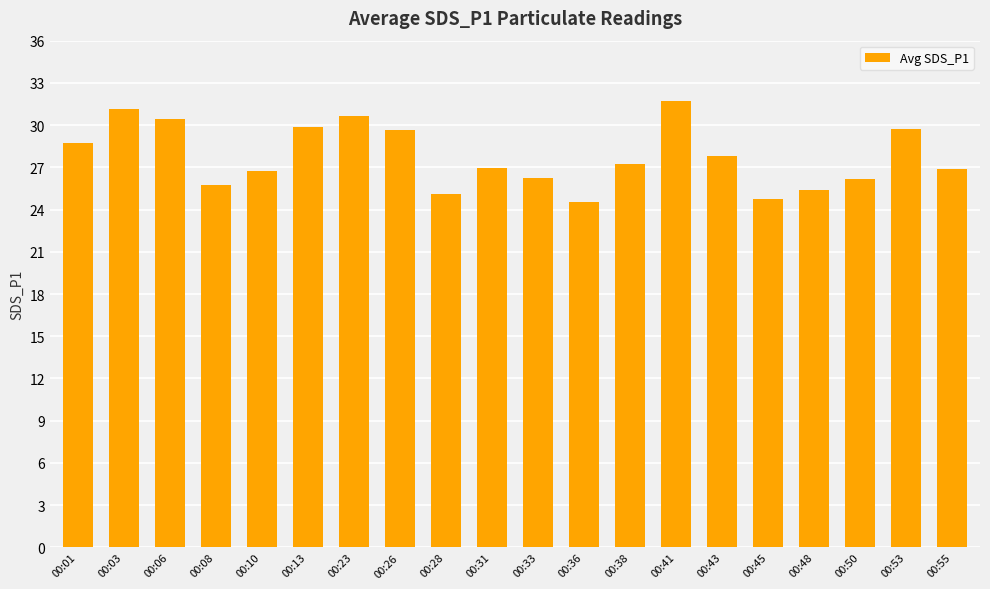

How many bars are there in total?

20